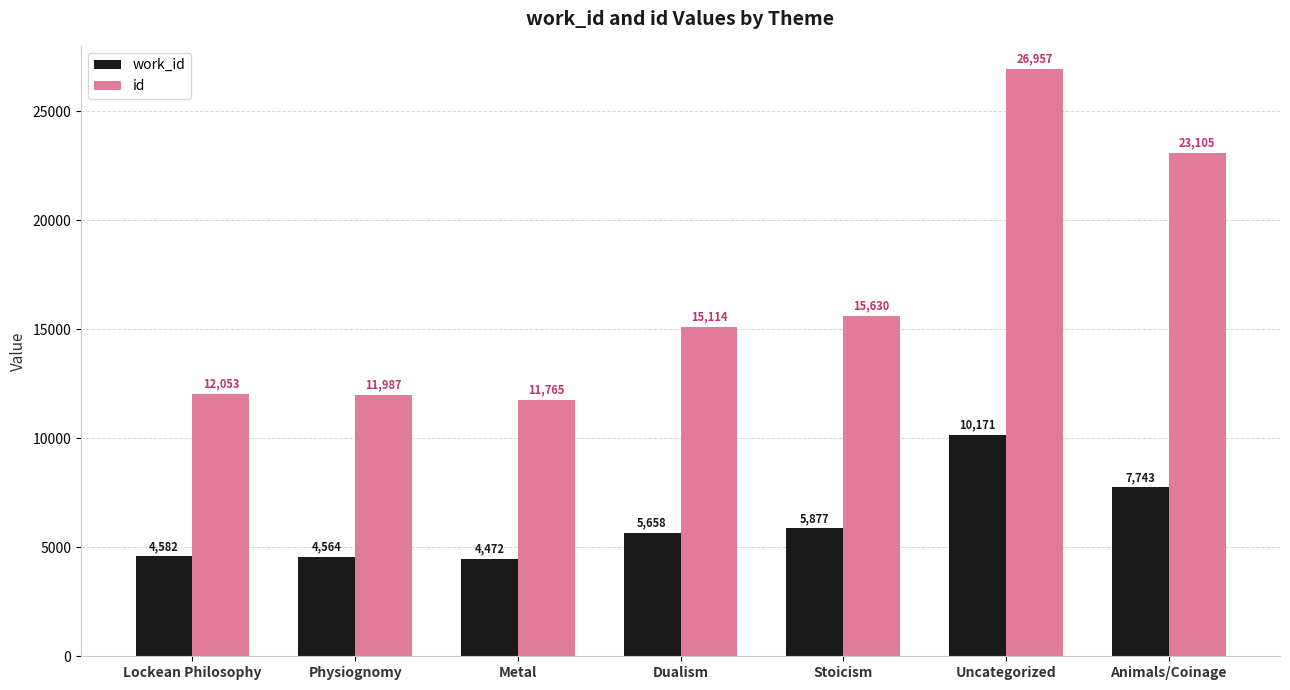

Is it true that work_id equals 2629 at Animals/Coinage?

False